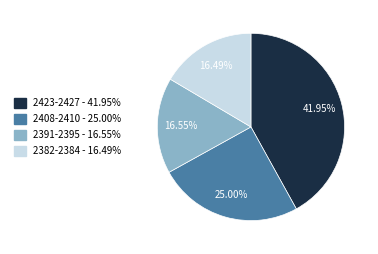

Does any single category account for the majority?

No